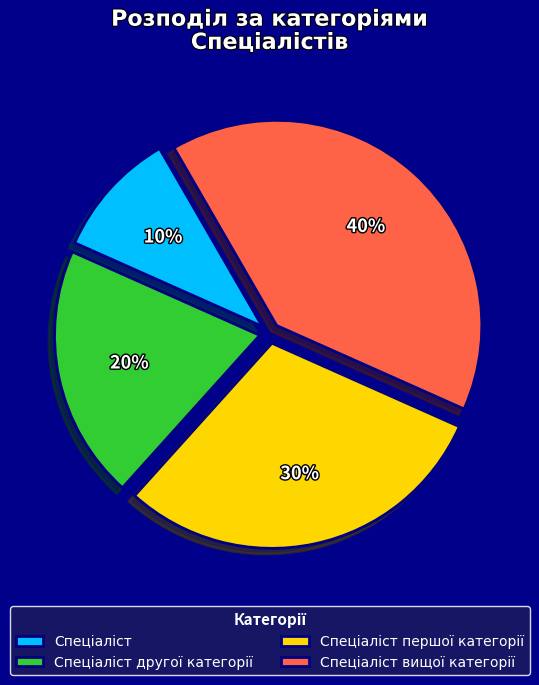

Is there any slice that represents more than half of the pie?

No